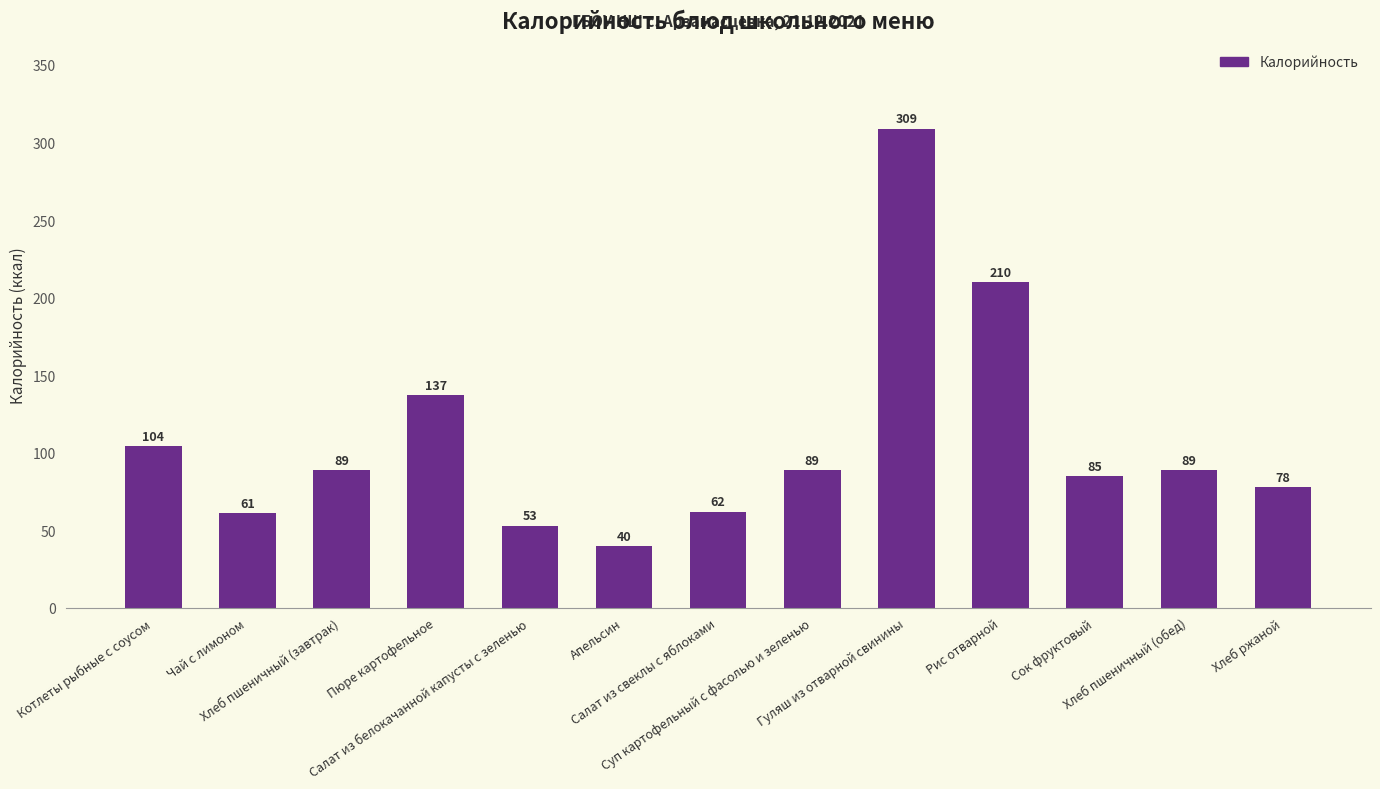

Where does the data first go above 89?

Котлеты рыбные с соусом